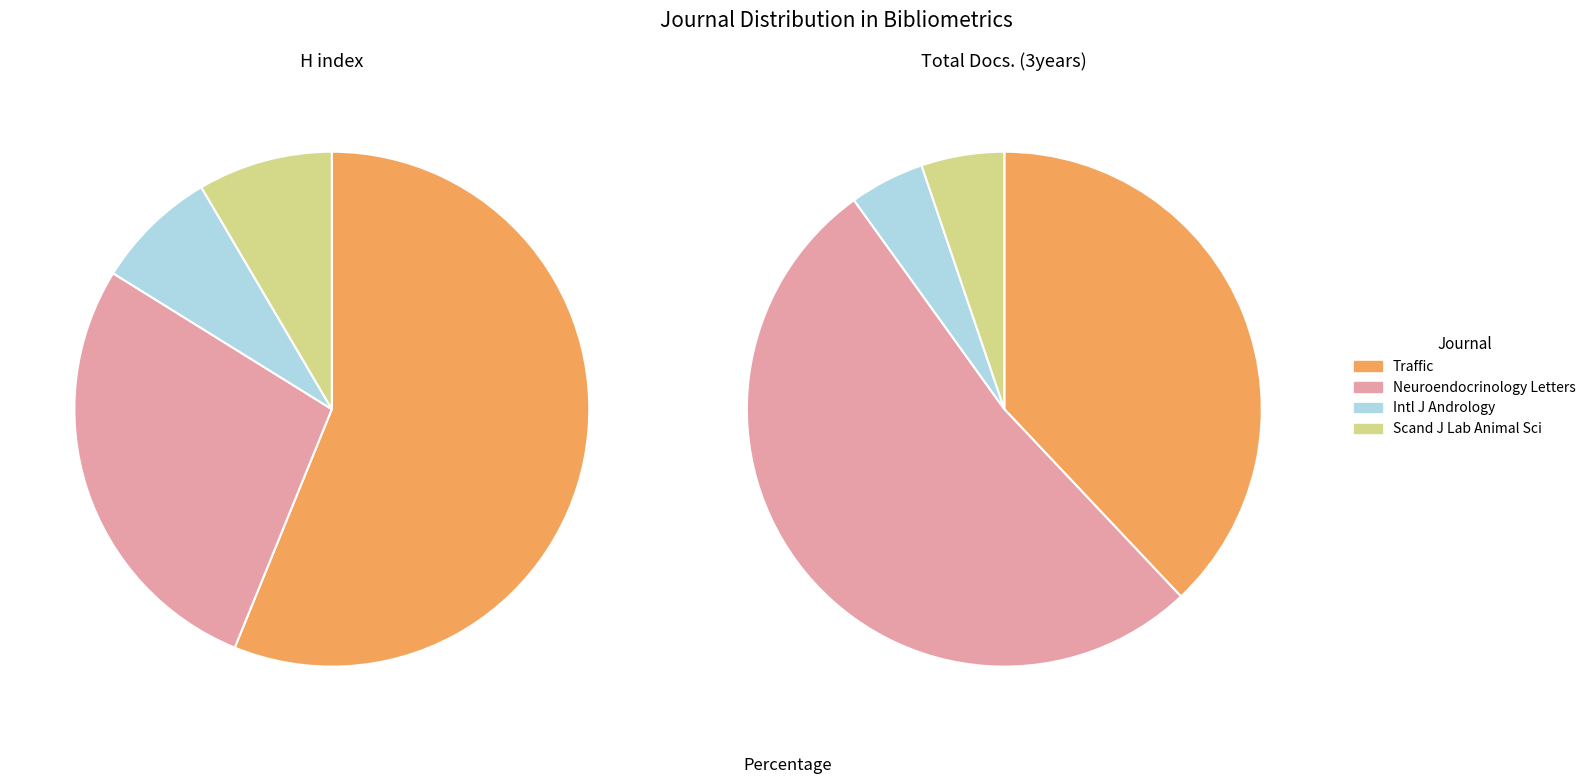

How many slices are in this pie chart?

4